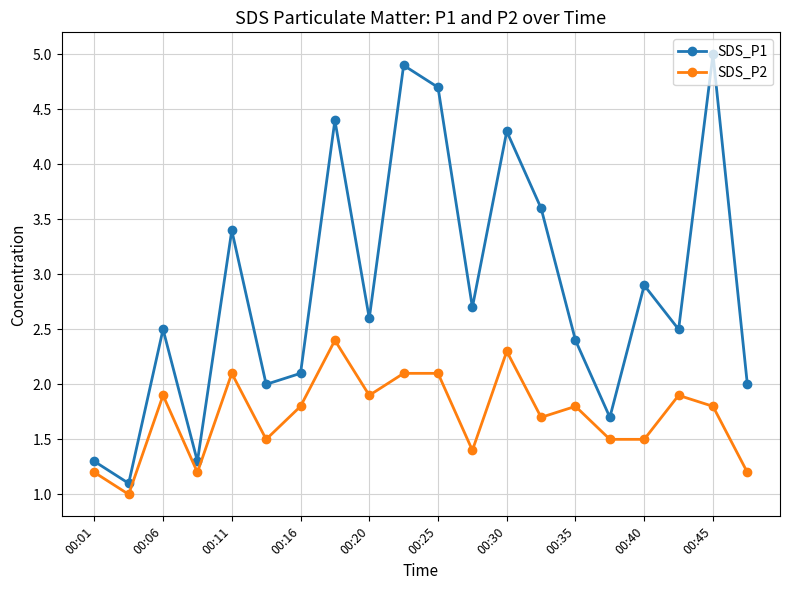

What is the minimum value for SDS_P2?

1.0